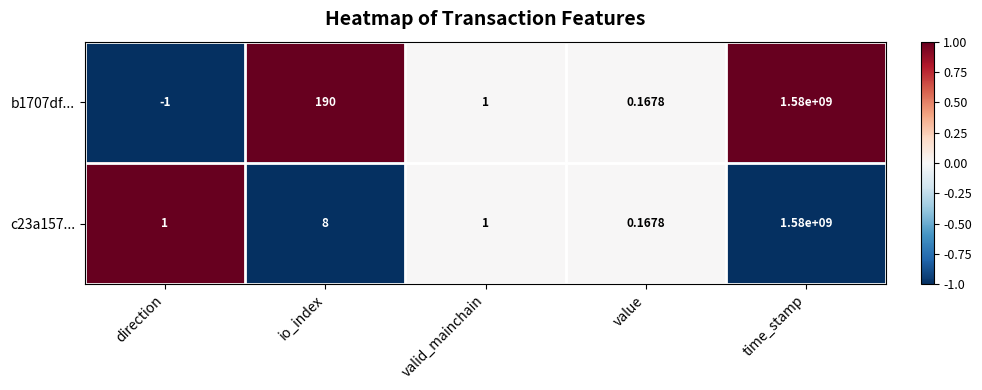

Is the value of b1707df... at value greater than the value of c23a157... at time_stamp?

No